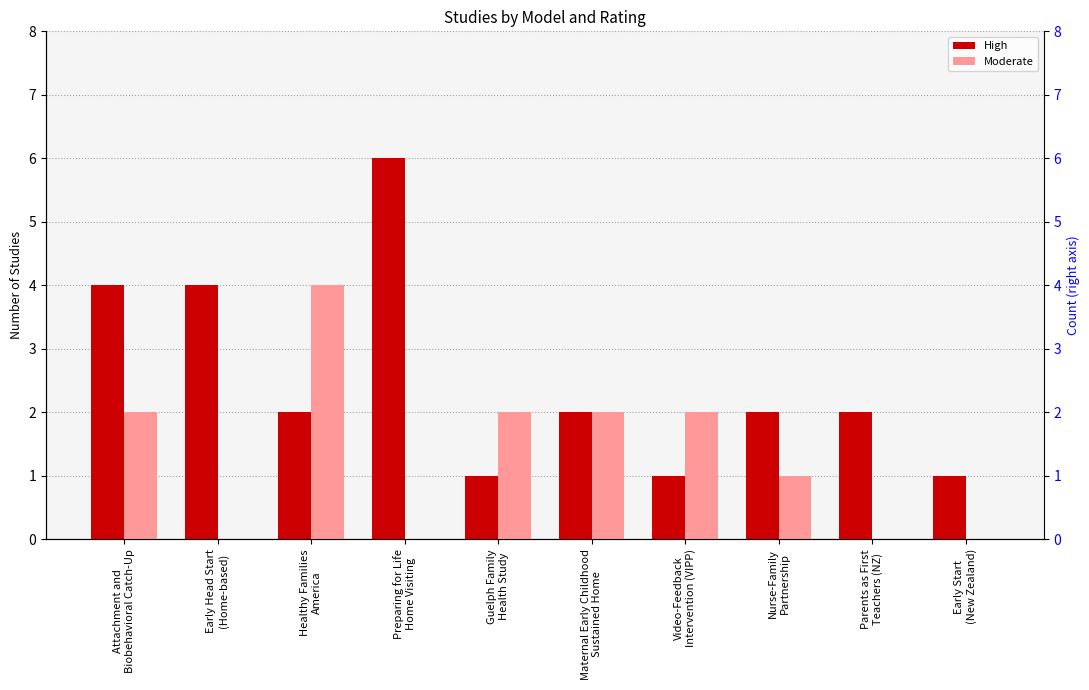

Which series changed the most between Early Head Start
(Home-based) and Guelph Family
Health Study?

High